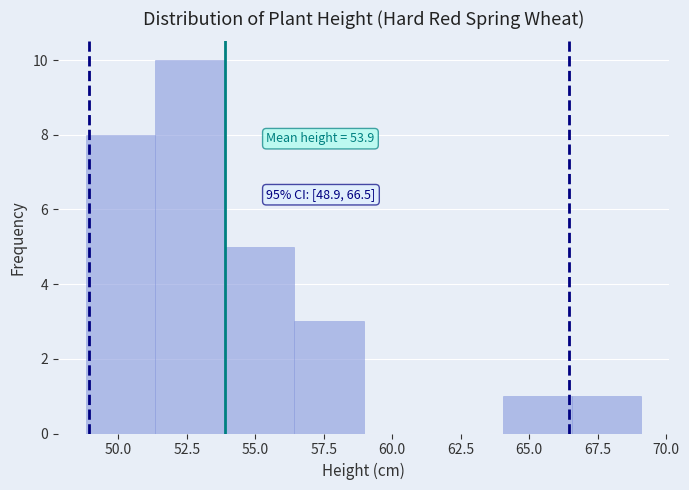

Which range on the x-axis has the tallest bar?

51.5 to 54.0